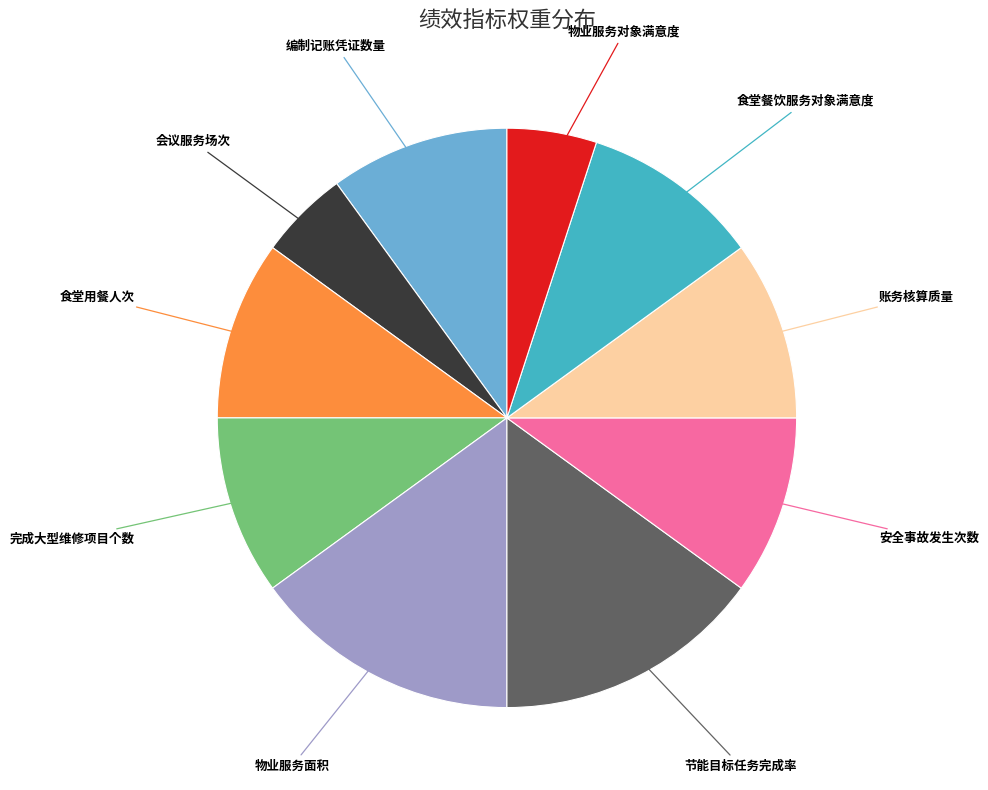

Does any single category account for the majority?

No